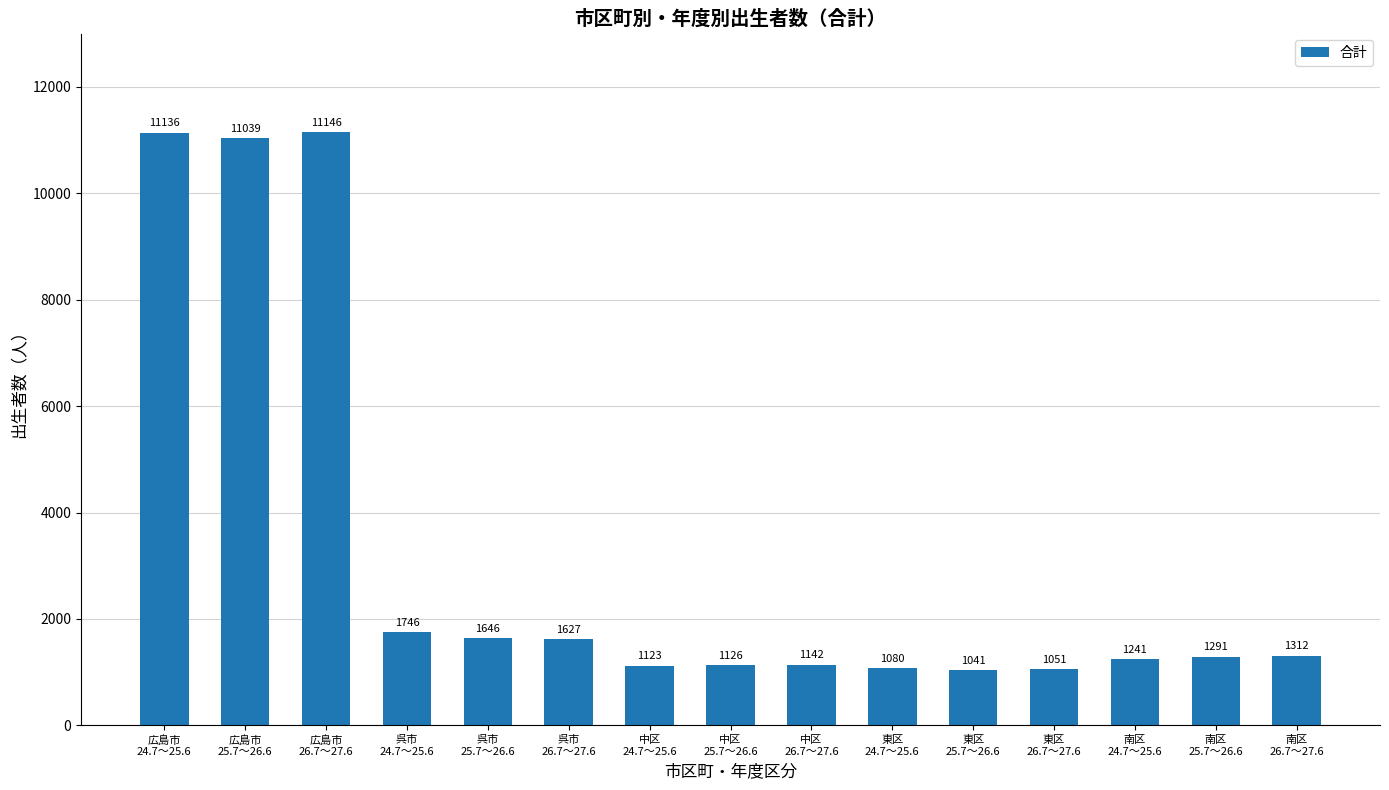

Which has a higher value, 南区
26.7～27.6 or 東区
25.7～26.6?

南区
26.7～27.6